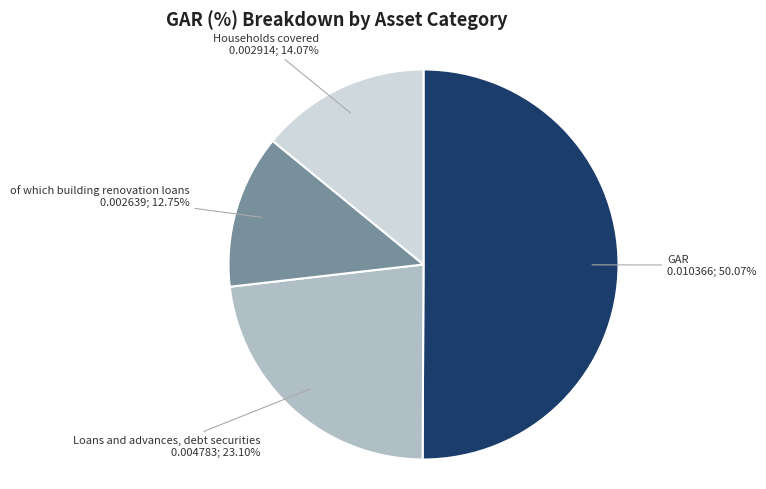

True or false: Households covered accounts for 14% of the total.

True